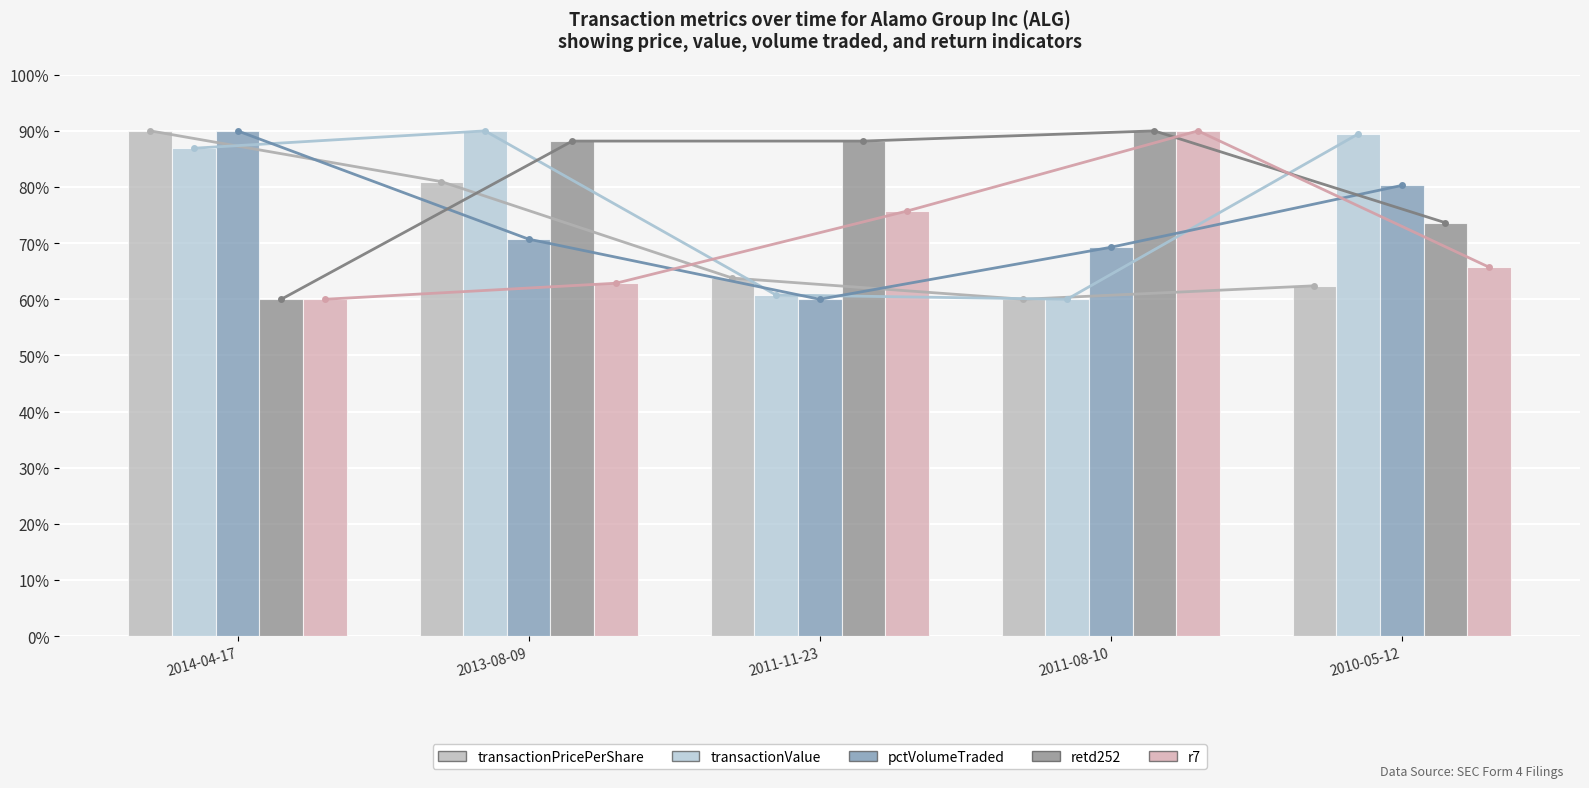

What is the total value across all series at 2011-08-10?

369.3